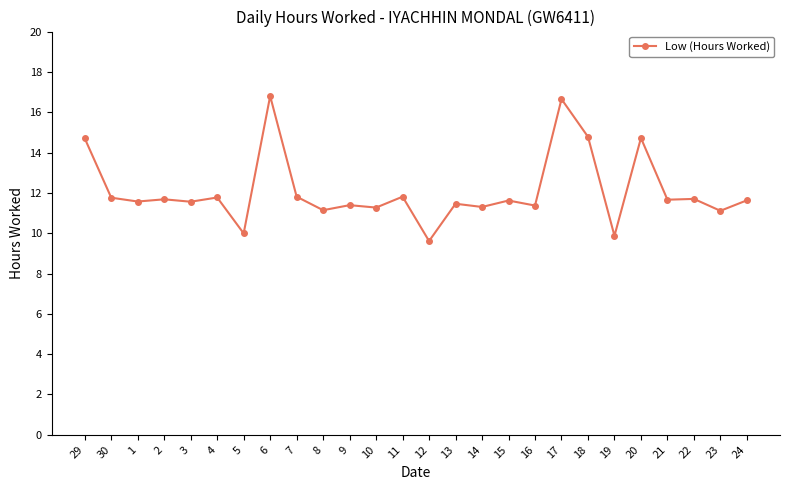

The value at 19 is 9.9. True or false?

True